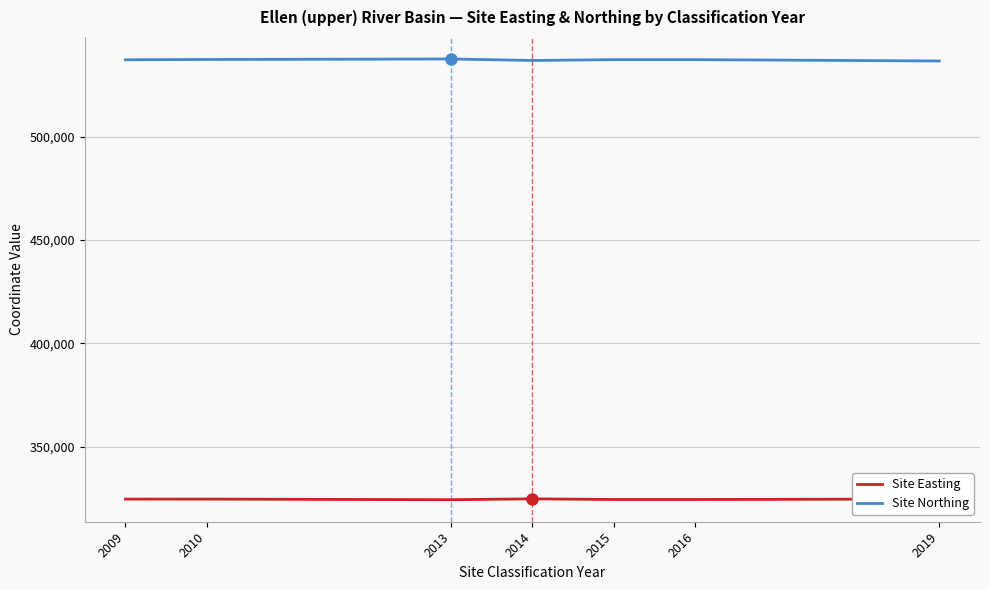

True or false: Site Easting and Site Northing cross at least once.

False